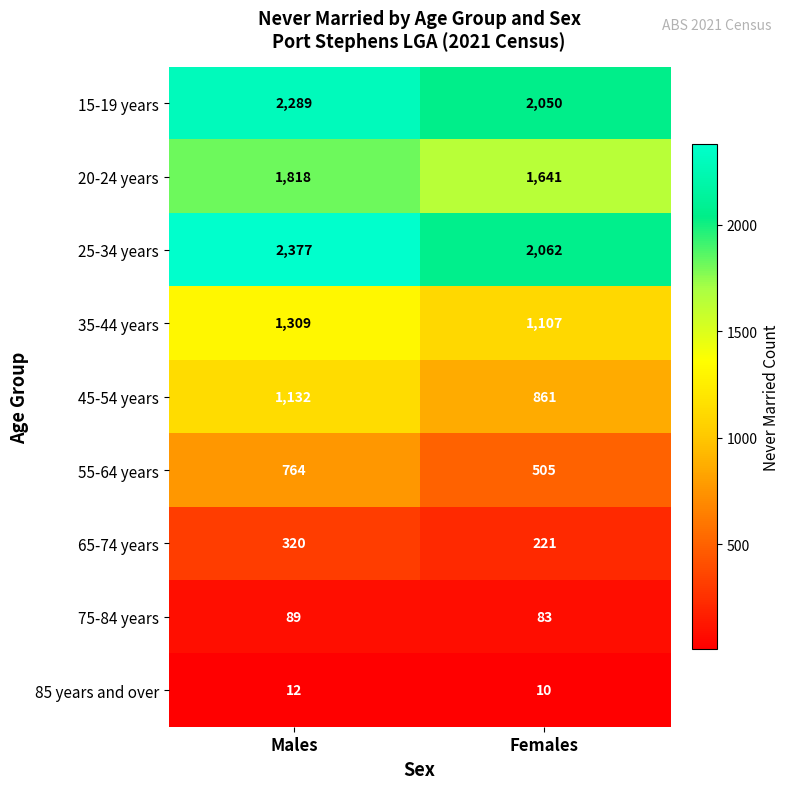

At which label does 75-84 years reach its minimum?

Females